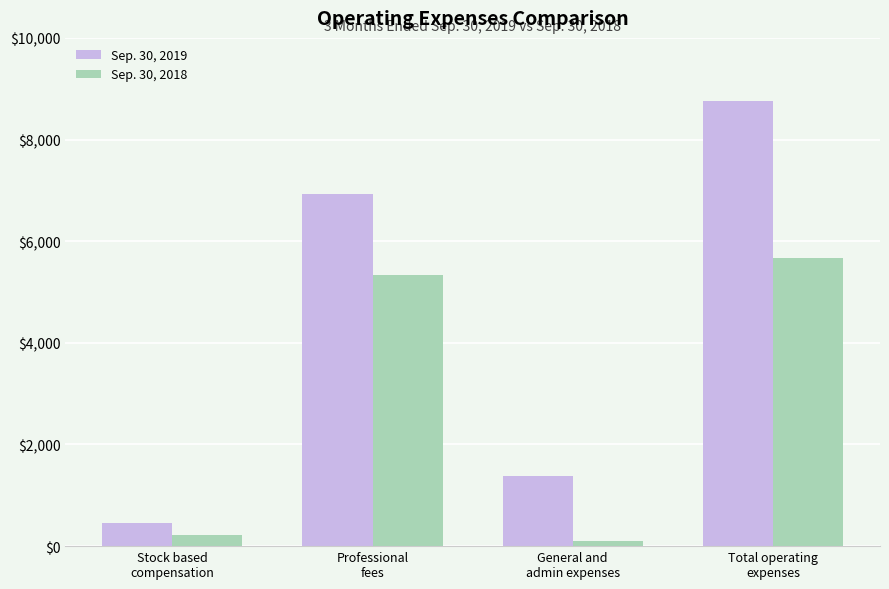

How many values in the Sep. 30, 2019 series are below 6925?

2